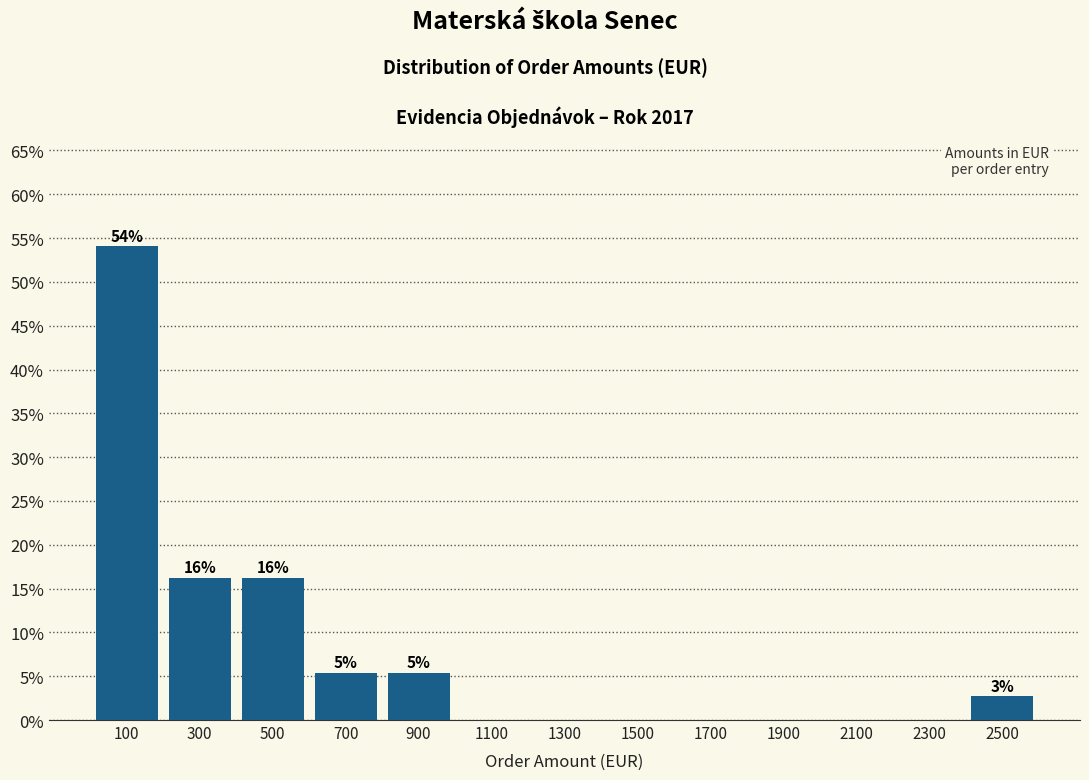

Over which range of the x-axis is the bar tallest?

0 to 200